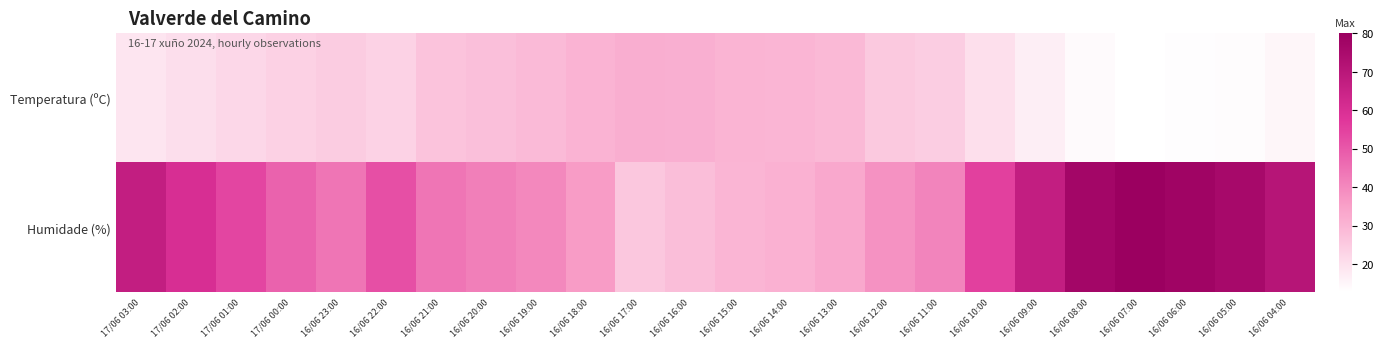

Reading left to right, what are all the values shown in this chart?

Temperatura (ºC): 17/06 03:00=18.7	17/06 02:00=20.4	17/06 01:00=22.0	17/06 00:00=23.4	16/06 23:00=24.5	16/06 22:00=23.2	16/06 21:00=26.6	16/06 20:00=27.7	16/06 19:00=28.9	16/06 18:00=30.6	16/06 17:00=31.8	16/06 16:00=31.4	16/06 15:00=30.4	16/06 14:00=30.2	16/06 13:00=29.0	16/06 12:00=25.5	16/06 11:00=24.2	16/06 10:00=20.2	16/06 09:00=16.6	16/06 08:00=13.9	16/06 07:00=12.6	16/06 06:00=13.0	16/06 05:00=13.2	16/06 04:00=14.8
Humidade (%): 17/06 03:00=67.0	17/06 02:00=60.0	17/06 01:00=54.0	17/06 00:00=48.0	16/06 23:00=44.0	16/06 22:00=52.0	16/06 21:00=44.0	16/06 20:00=42.0	16/06 19:00=40.0	16/06 18:00=36.0	16/06 17:00=26.0	16/06 16:00=28.0	16/06 15:00=30.0	16/06 14:00=31.0	16/06 13:00=33.0	16/06 12:00=38.0	16/06 11:00=41.0	16/06 10:00=55.0	16/06 09:00=67.0	16/06 08:00=77.0	16/06 07:00=80.0	16/06 06:00=78.0	16/06 05:00=76.0	16/06 04:00=71.0